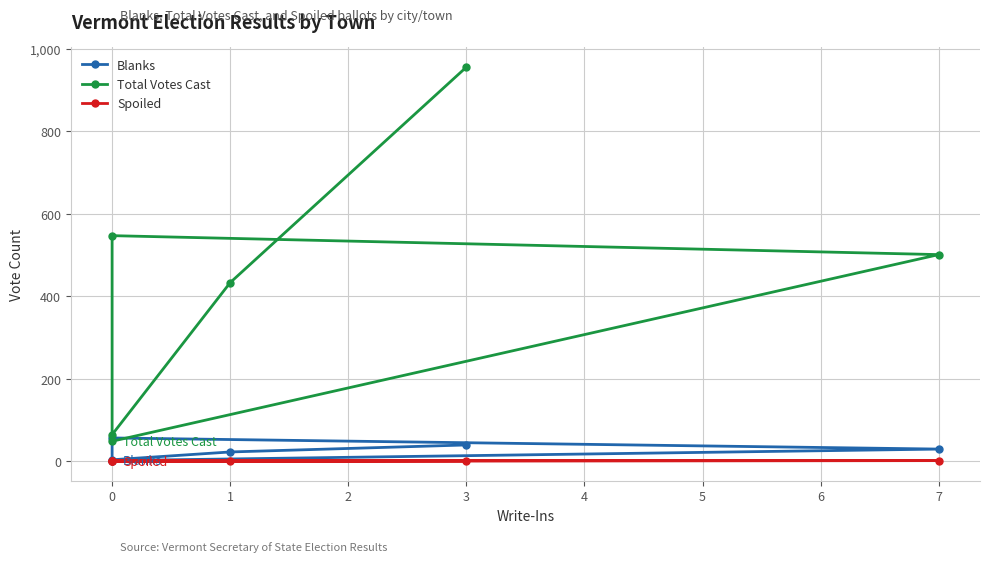

At 1, list the series in order from largest to smallest.

Total Votes Cast, Blanks, Spoiled